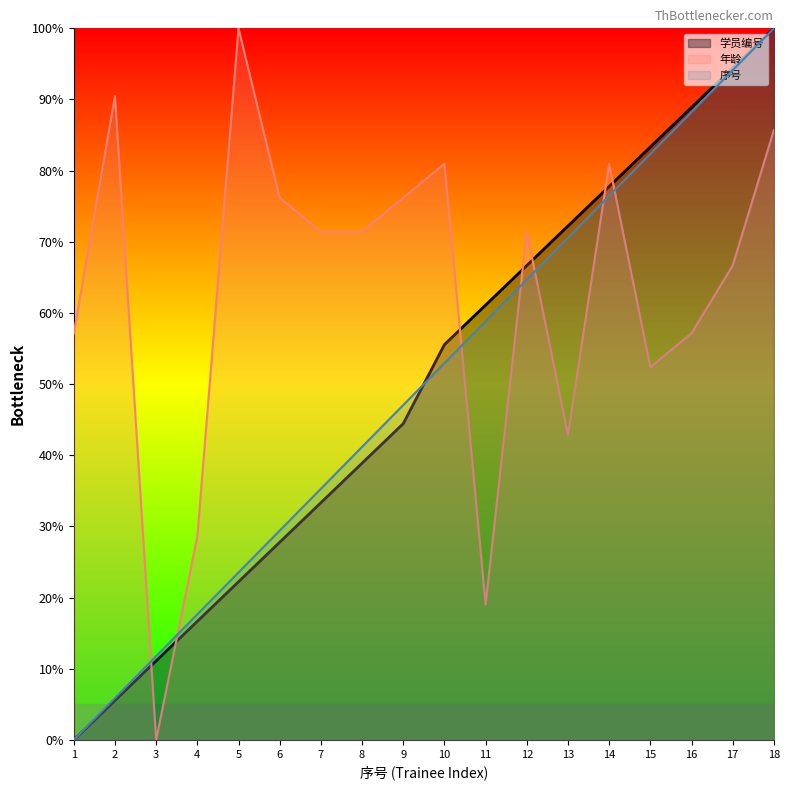

What is the value of the 学员编号 point at the 3rd from the left?

11.1